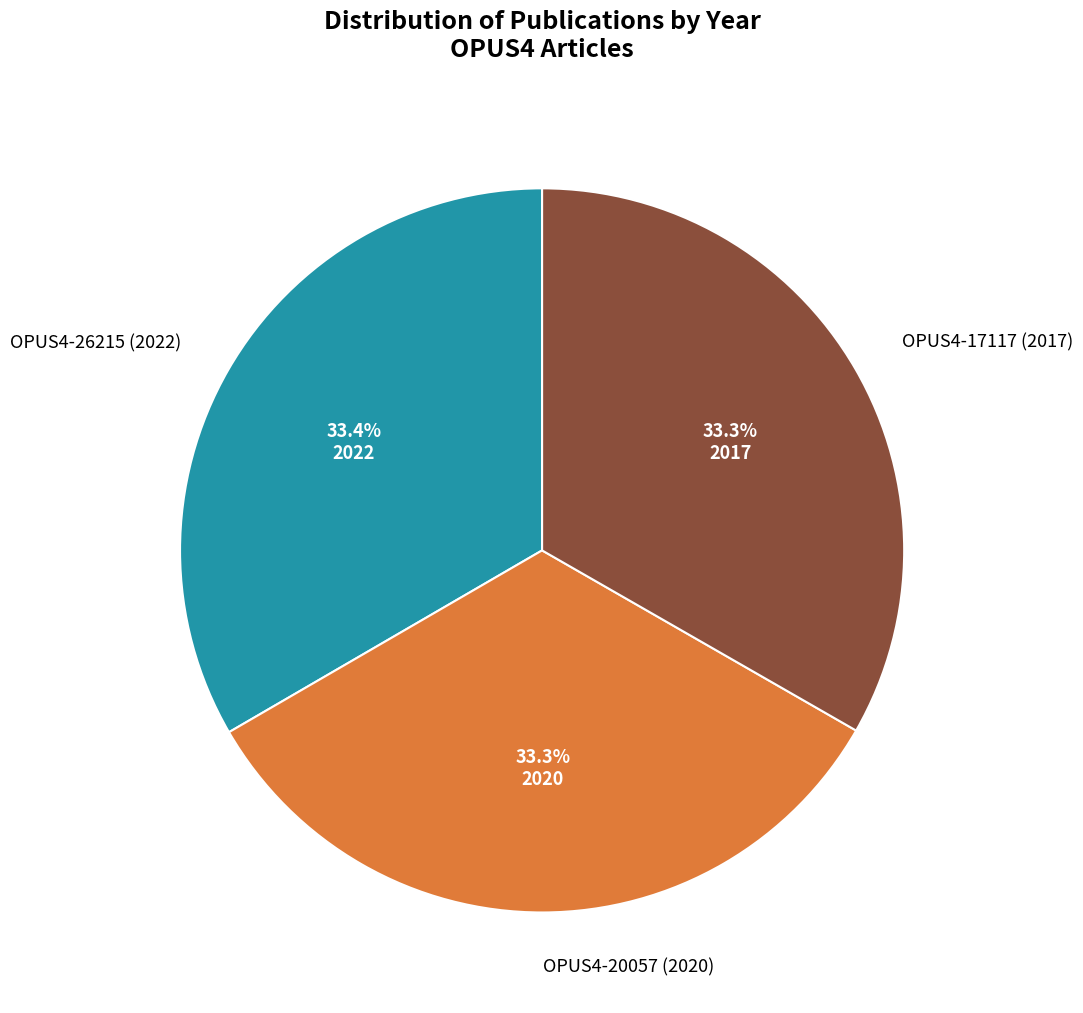

To the nearest percent, what percentage of the pie is OPUS4-26215 (2022)?

33%